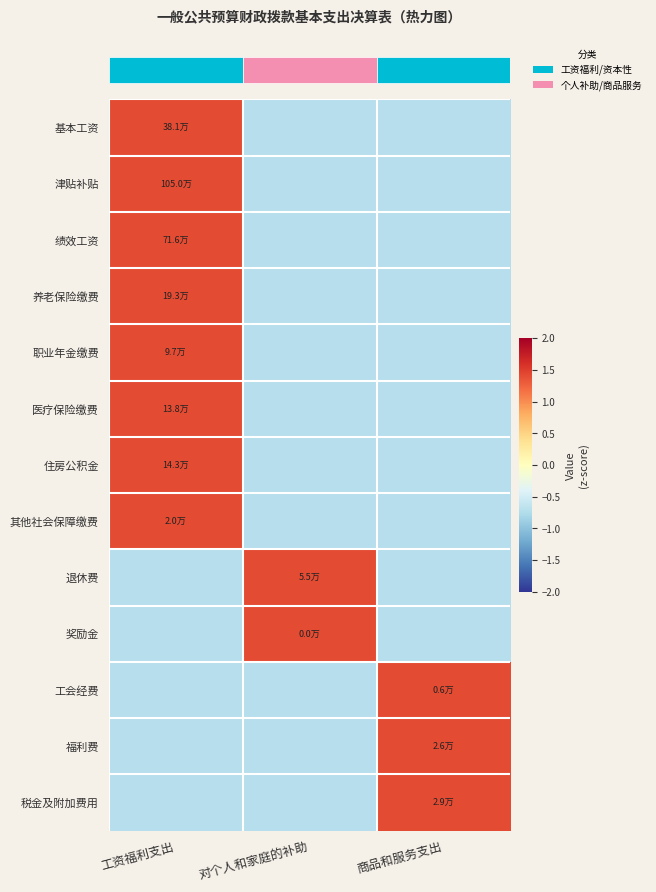

What is the total value across all series at 工资福利支出?

7.8